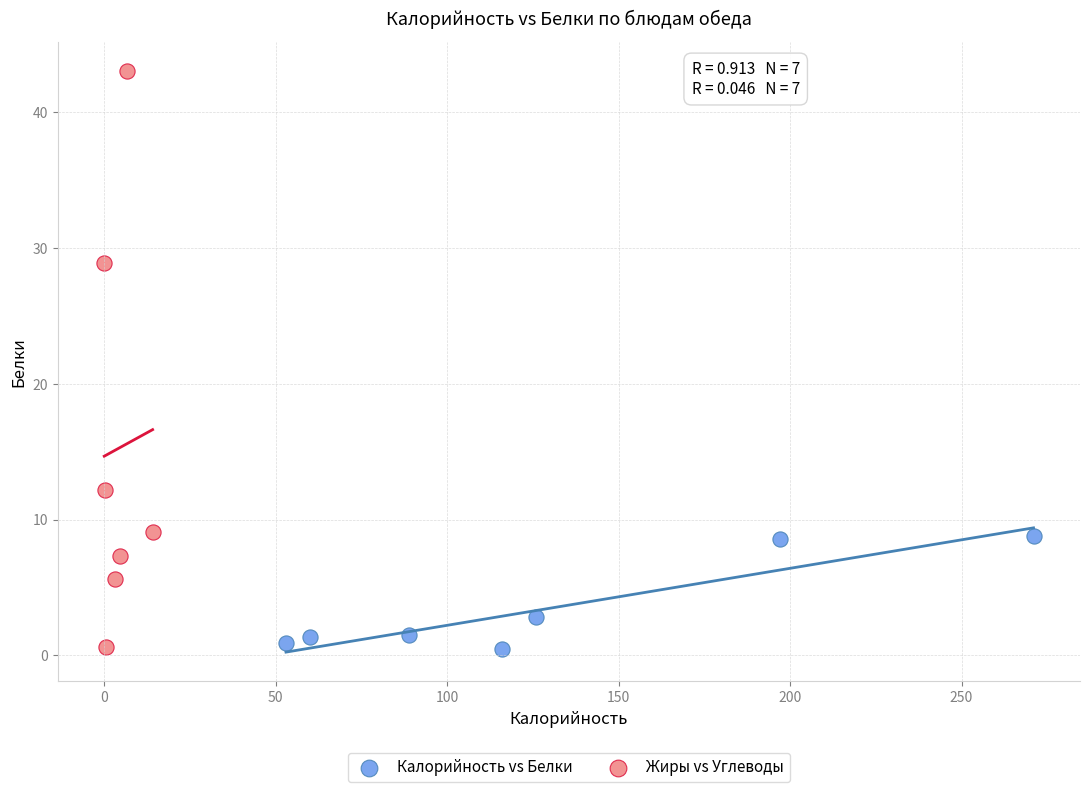

Which series contains the highest Y value?

Жиры vs Углеводы